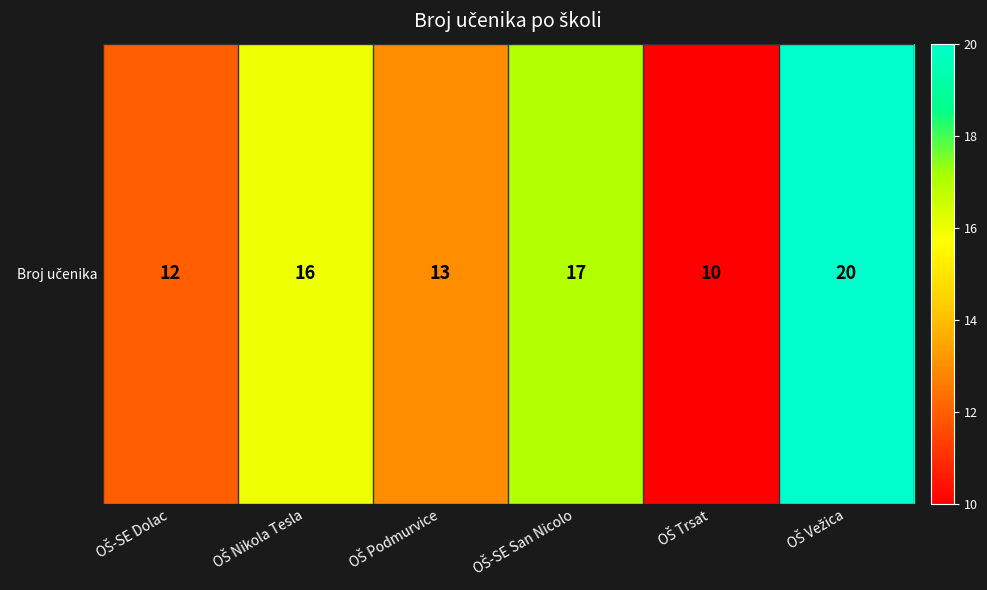

The value at OŠ-SE Dolac is 4. True or false?

False